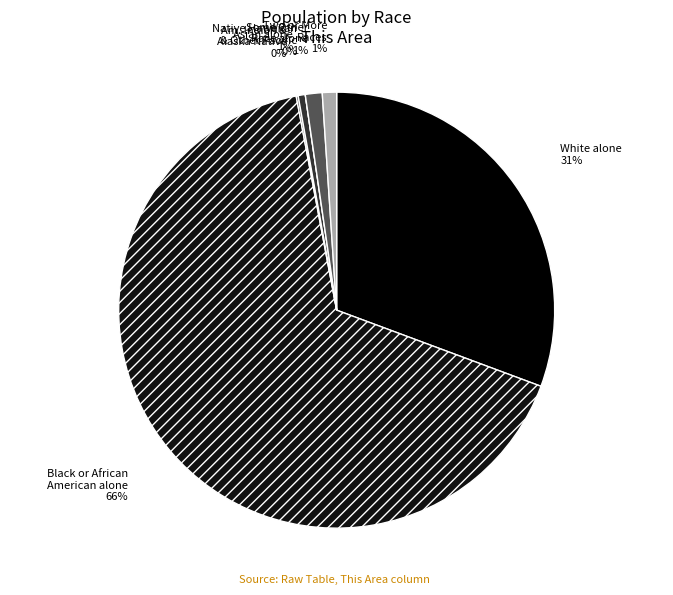

Count the number of slices in the pie.

7